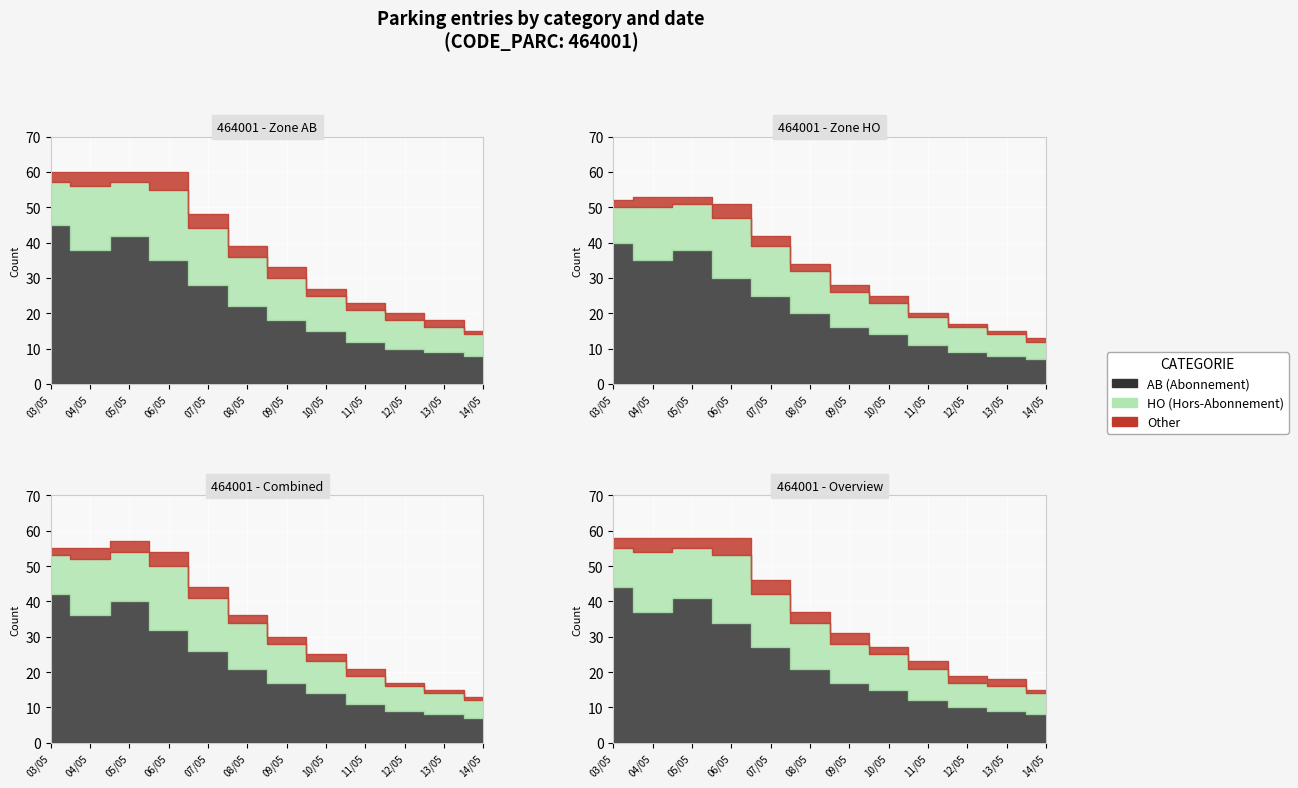

Which series changed the most between 06/05 and 11/05?

AB